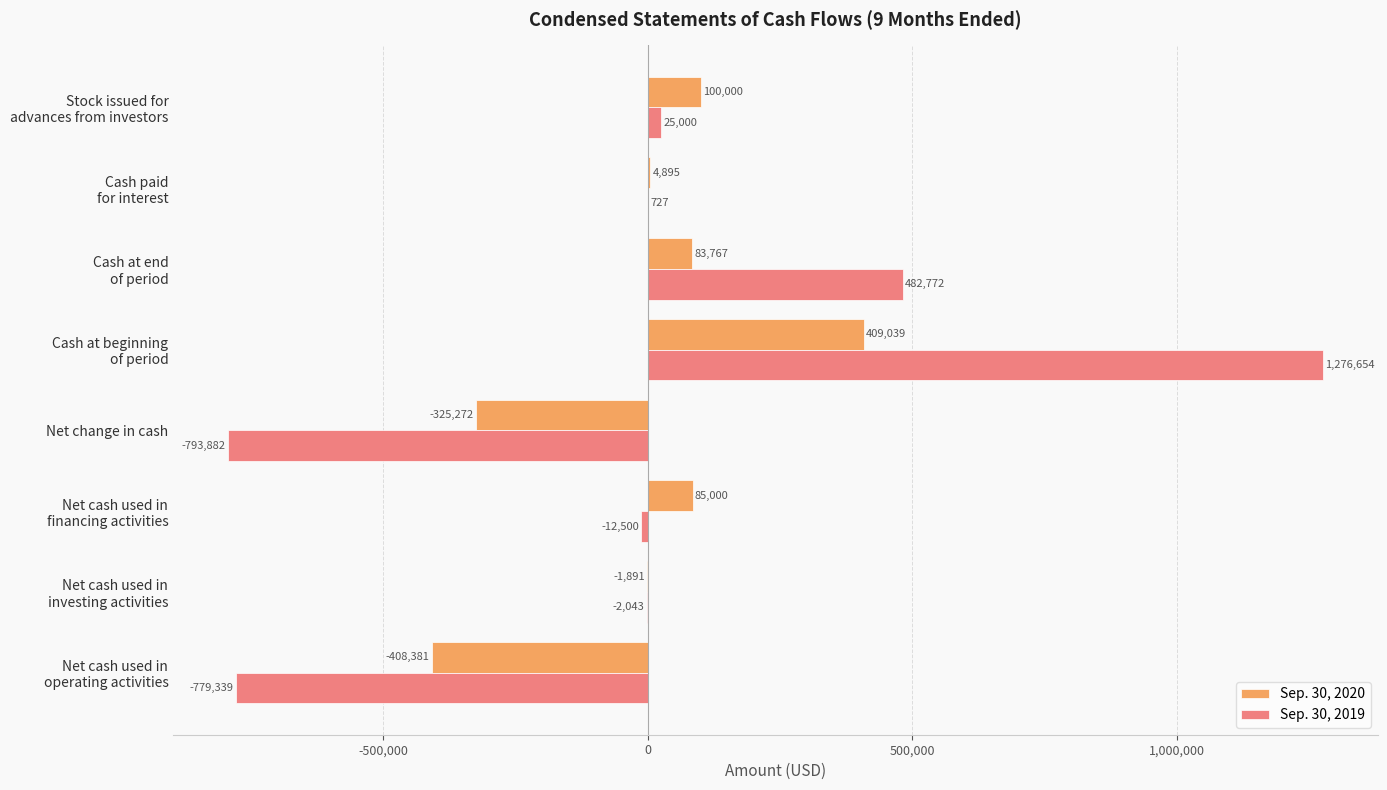

What is the greatest value displayed?

1276654